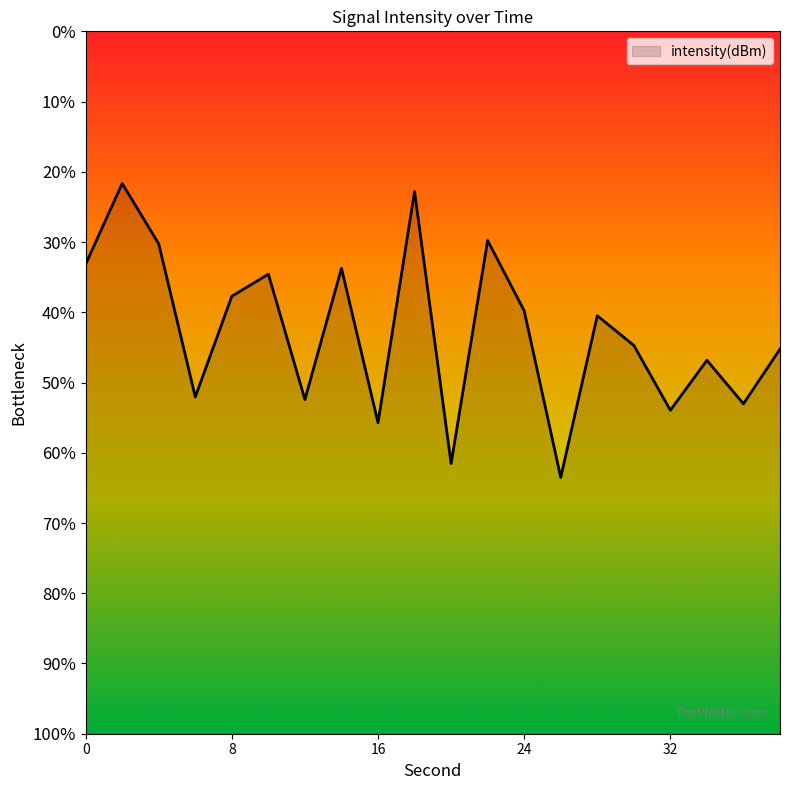

Reading right to left, list all the values displayed in this chart.

38=-123.6	36=-125.9	34=-124.1	32=-126.2	30=-123.4	28=-122.1	26=-129.1	24=-121.9	22=-118.9	20=-128.5	18=-116.8	16=-126.7	14=-120.1	12=-125.7	10=-120.4	8=-121.3	6=-125.6	4=-119.1	2=-116.5	0=-119.9